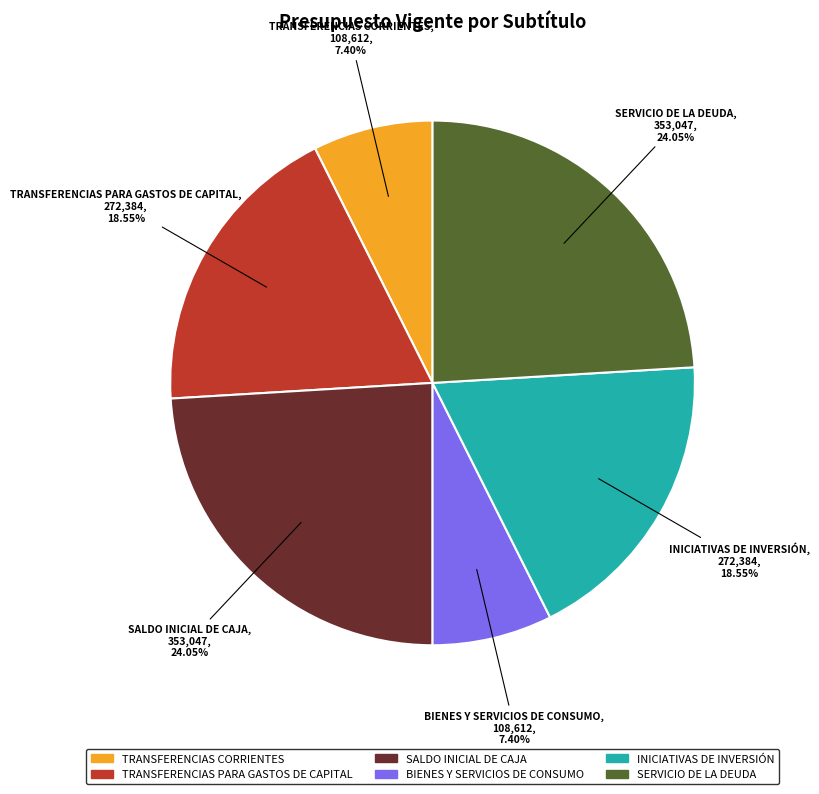

How much of the chart is everything except SERVICIO DE LA DEUDA?

76.0%